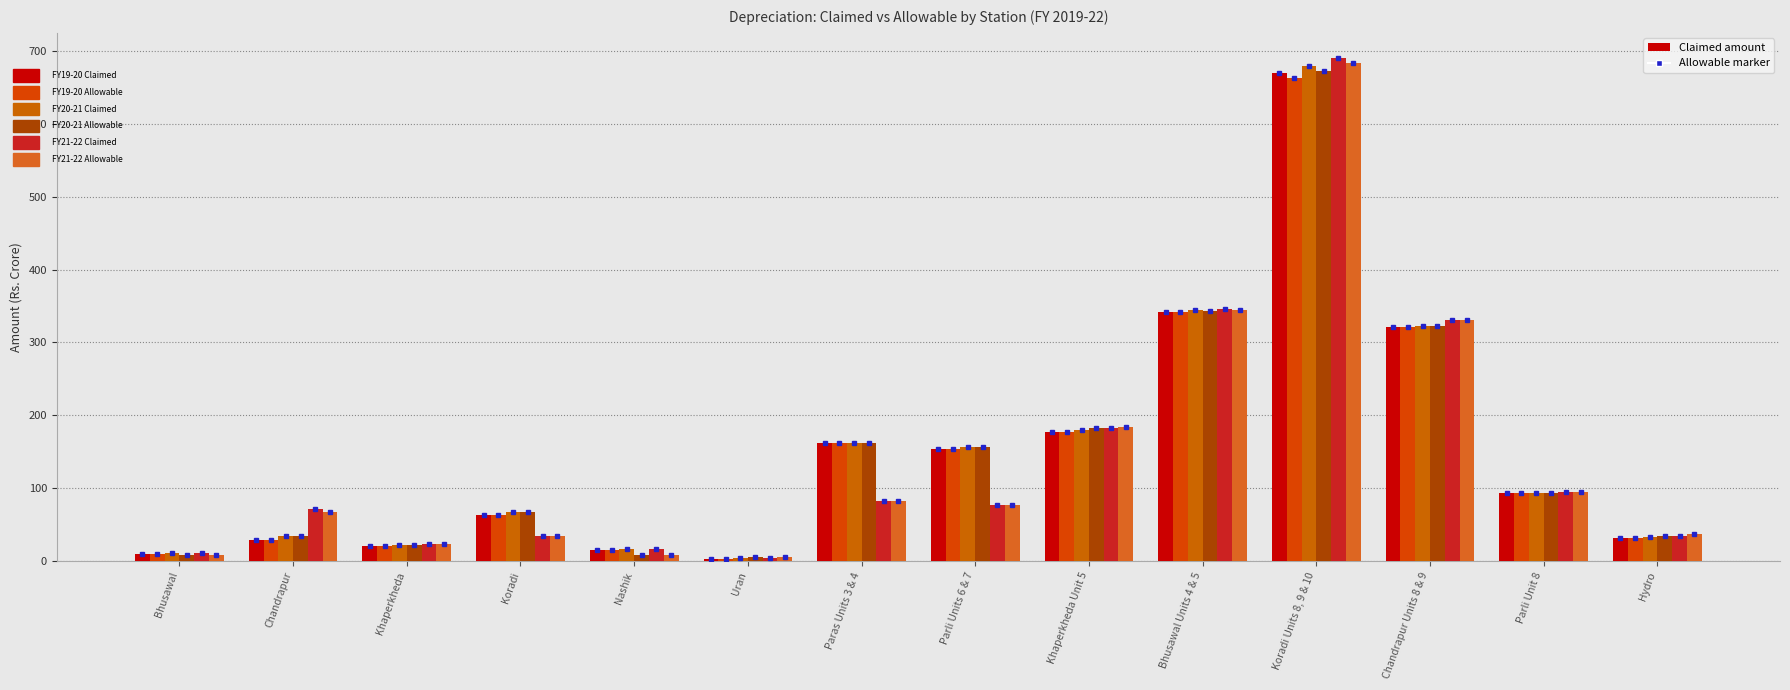

The FY21-22 Allowable series shows 683.1 at Koradi Units 8, 9 & 10. True or false?

True